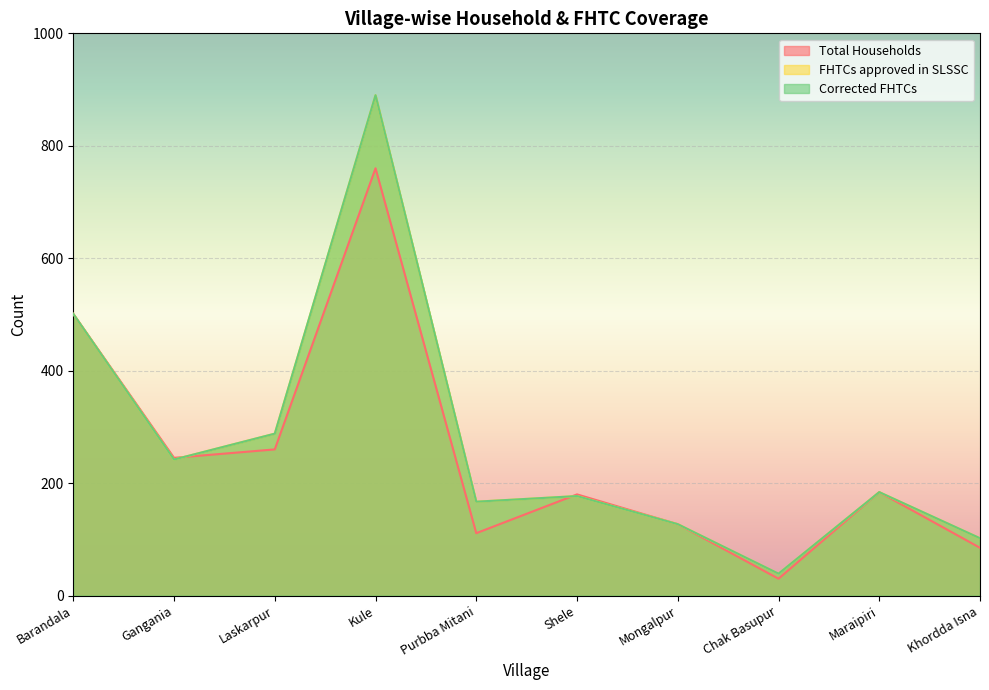

Between which two adjacent categories do Total Households and Corrected FHTCs first intersect?

Gangania and Laskarpur